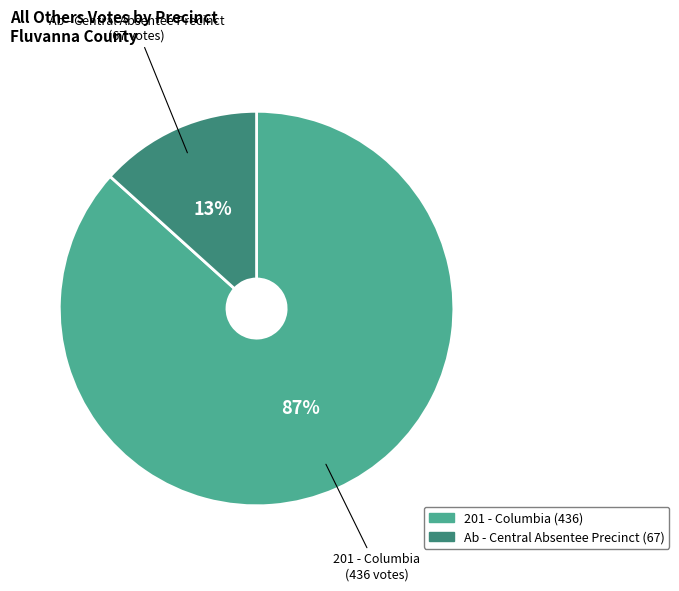

Is it true that 201 - Columbia is 73% of the pie?

False